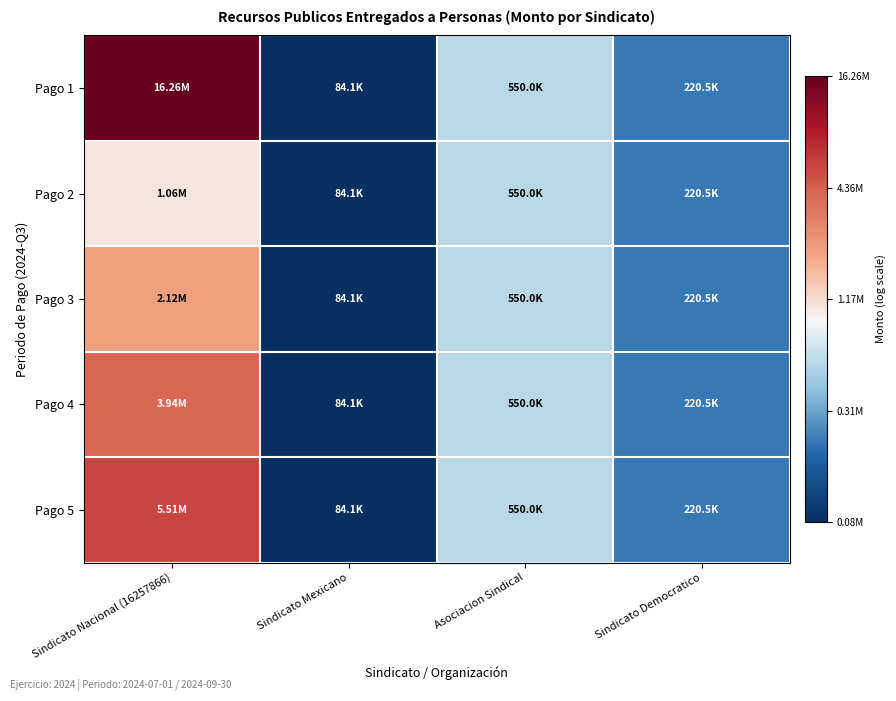

Which category has the lowest value across all series?

Sindicato Mexicano